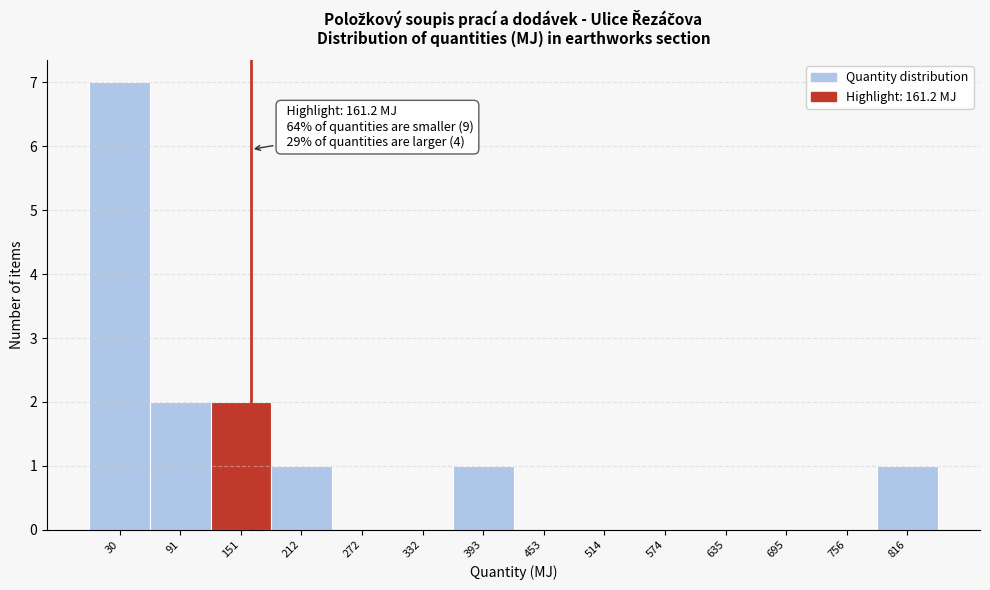

Which range on the x-axis has the tallest bar?

0 to 60